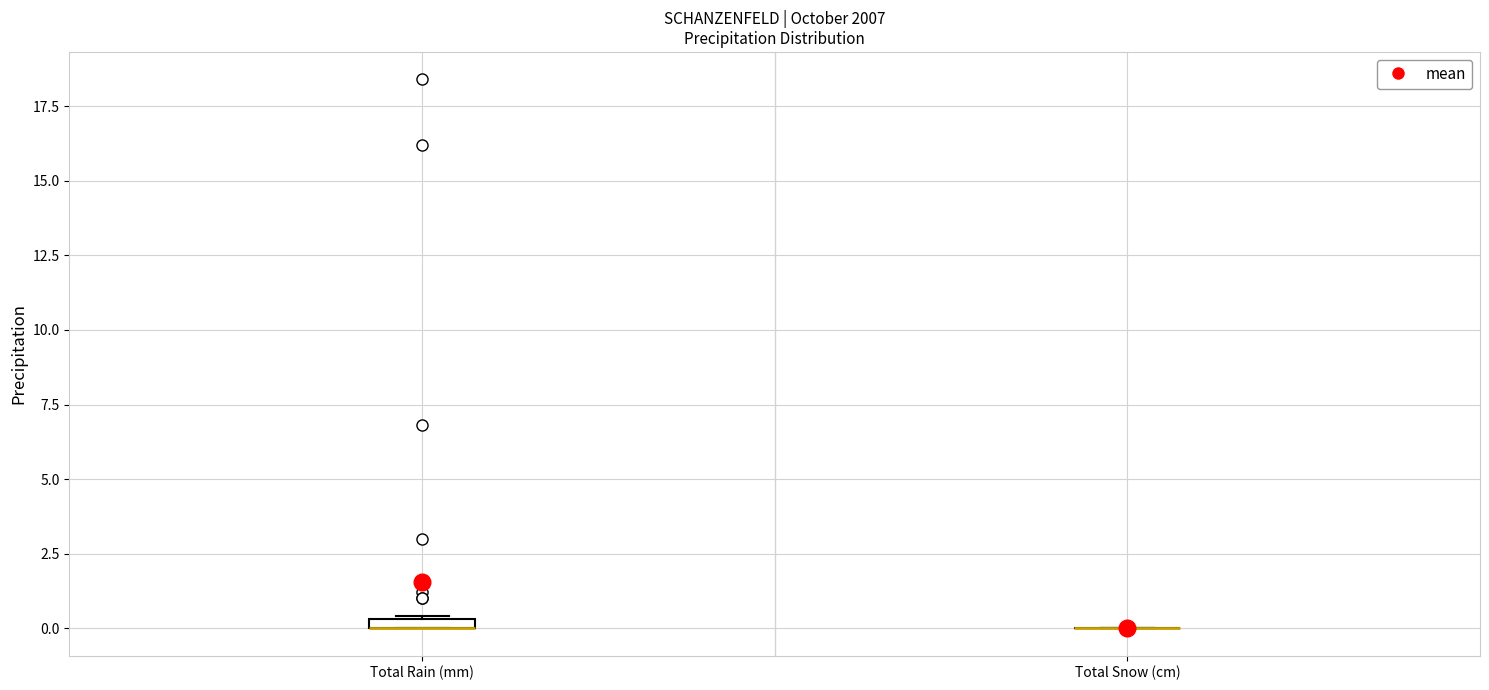

Where is the upper edge of the box for Total Rain (mm) on the y-axis? The values are not printed on the chart, so give them approximately, as read against the axis.

0.5